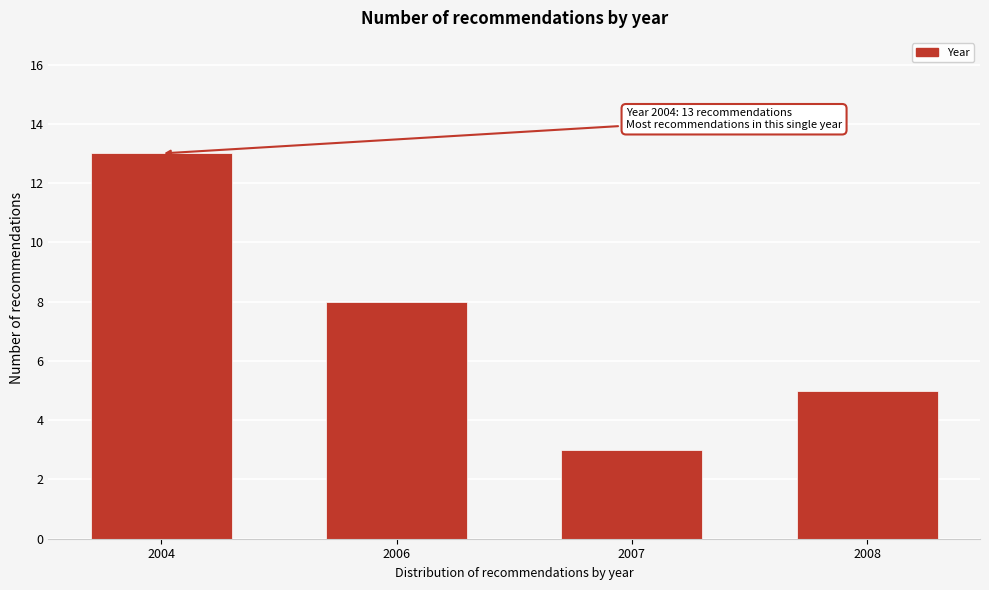

Reading left to right, transcribe all the data shown in this chart.

13	8	3	5